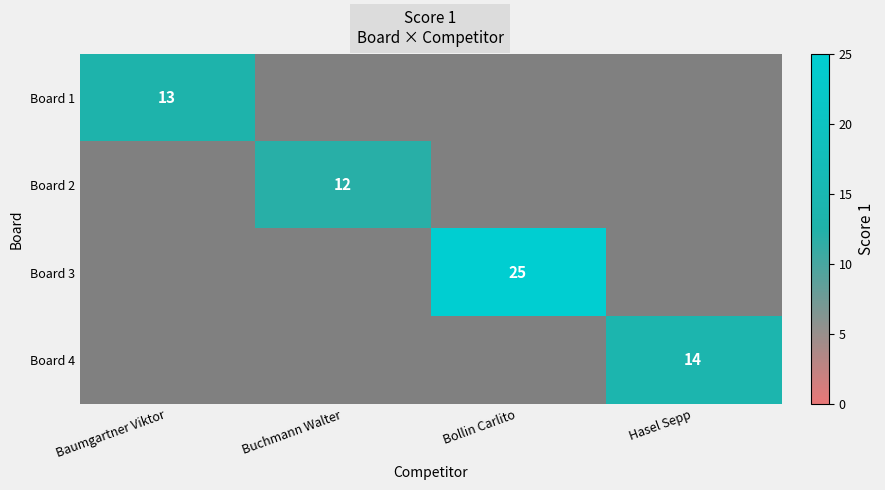

Is it true that Board 3 equals 25 at Bollin Carlito?

True